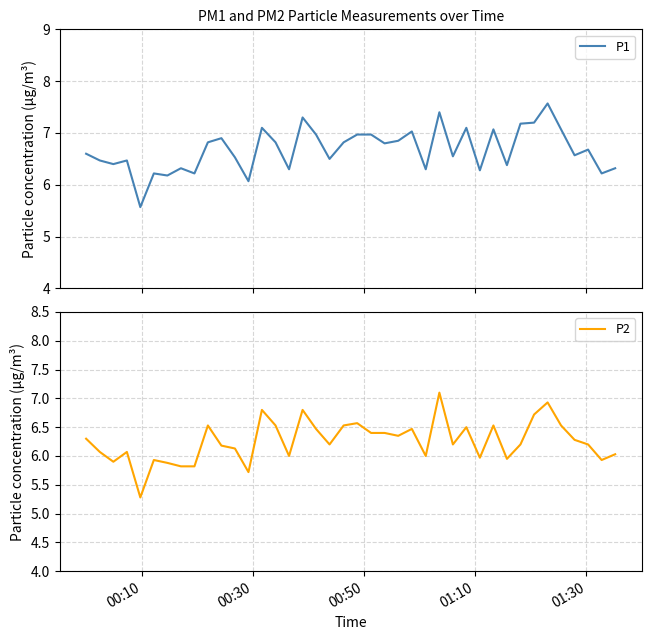

What is the maximum value for P1?

7.6